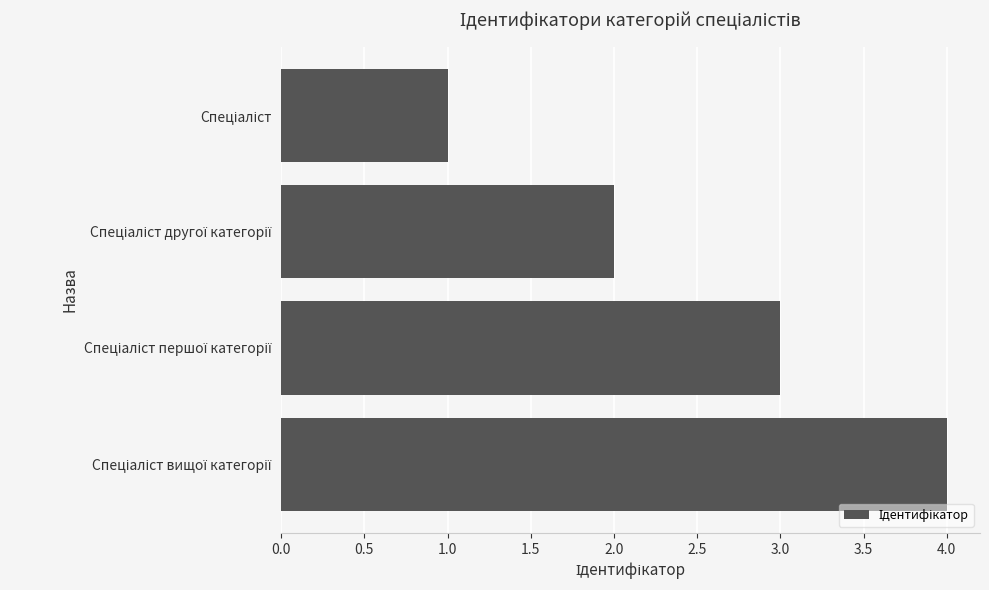

How many series are shown in this chart?

1